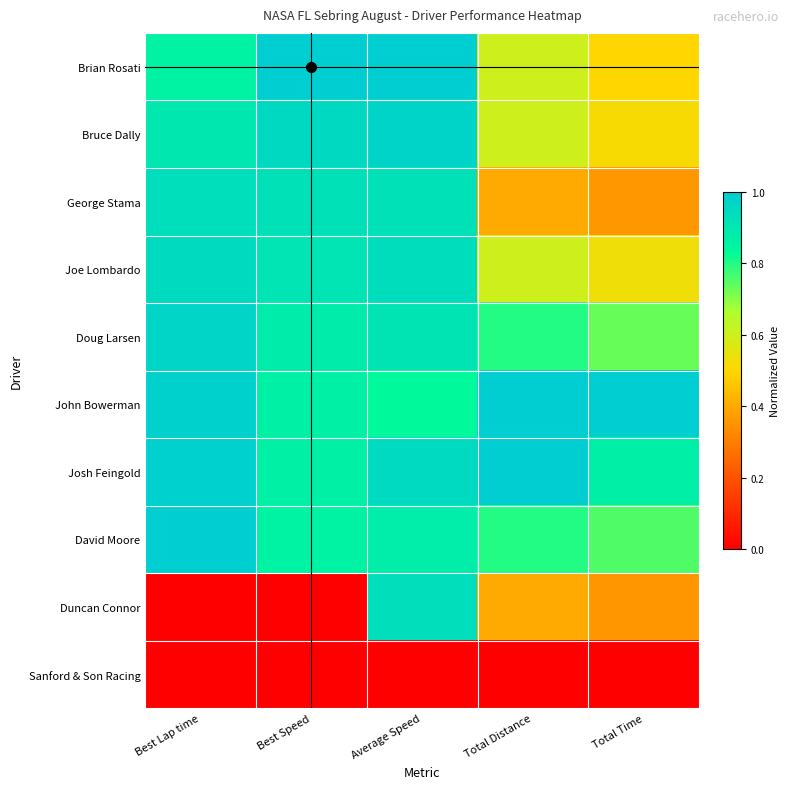

Reading left to right, what are all the values shown in this chart?

Brian Rosati: Best Lap time=0.9	Best Speed=1.0	Average Speed=1.0	Total Distance=0.6	Total Time=0.5
Bruce Dally: Best Lap time=0.9	Best Speed=1.0	Average Speed=1.0	Total Distance=0.6	Total Time=0.5
George Stama: Best Lap time=0.9	Best Speed=0.9	Average Speed=0.9	Total Distance=0.4	Total Time=0.4
Joe Lombardo: Best Lap time=0.9	Best Speed=0.9	Average Speed=0.9	Total Distance=0.6	Total Time=0.5
Doug Larsen: Best Lap time=1.0	Best Speed=0.9	Average Speed=0.9	Total Distance=0.8	Total Time=0.7
John Bowerman: Best Lap time=1.0	Best Speed=0.9	Average Speed=0.8	Total Distance=1.0	Total Time=1.0
Josh Feingold: Best Lap time=1.0	Best Speed=0.9	Average Speed=1.0	Total Distance=1.0	Total Time=0.9
David Moore: Best Lap time=1.0	Best Speed=0.9	Average Speed=0.9	Total Distance=0.8	Total Time=0.8
Duncan Connor: Best Lap time=0.0	Best Speed=0.0	Average Speed=0.9	Total Distance=0.4	Total Time=0.4
Sanford & Son Racing: Best Lap time=0.0	Best Speed=0.0	Average Speed=0.0	Total Distance=0.0	Total Time=0.0